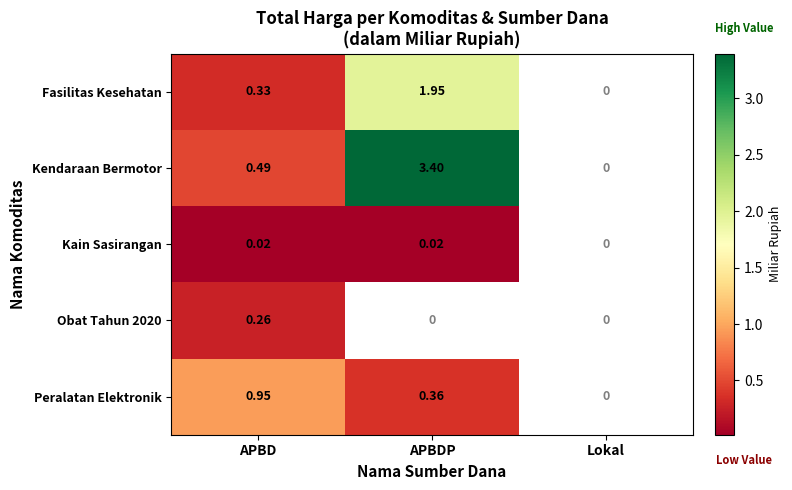

Which category has the highest value across all series?

APBDP